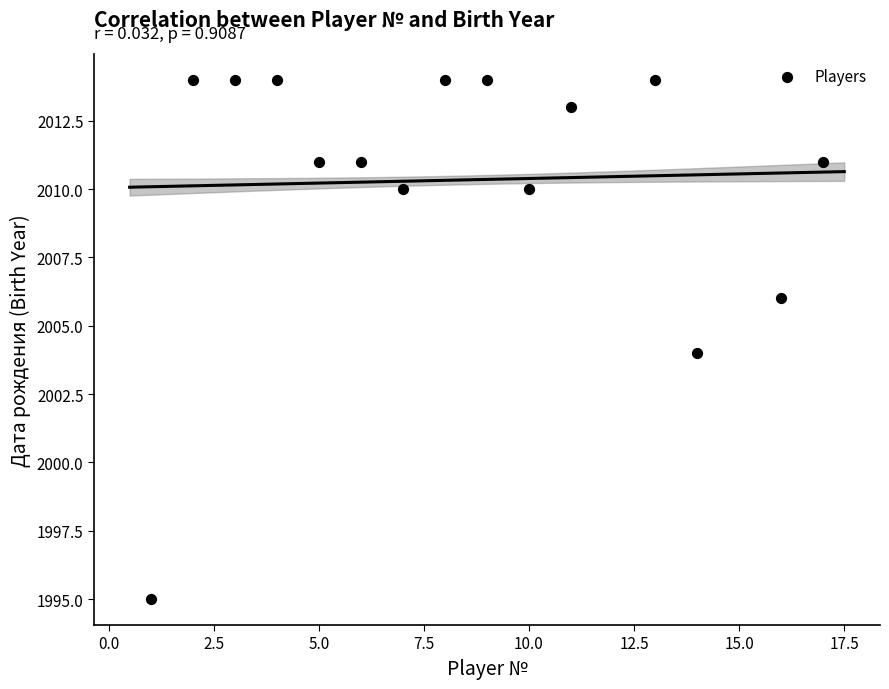

What is the range of X values (max minus min)?

16